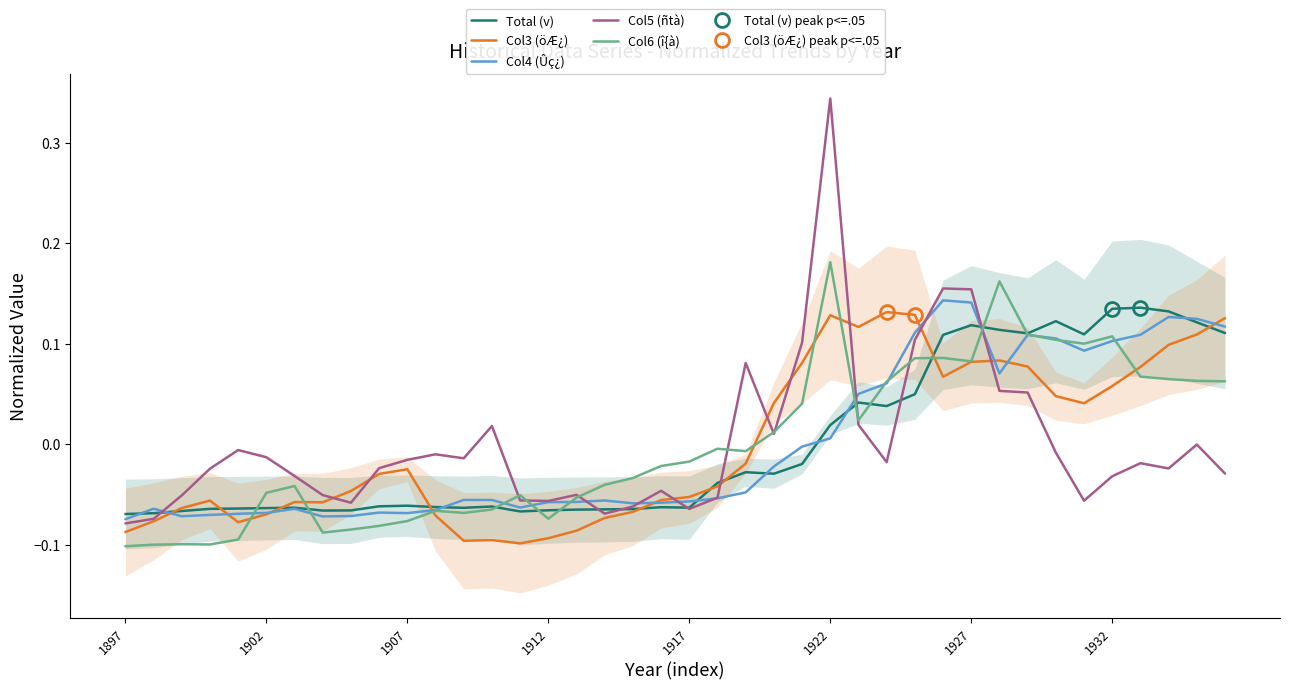

What is the difference between the Col6 (î{à) values at 1936 and 1903?

0.1